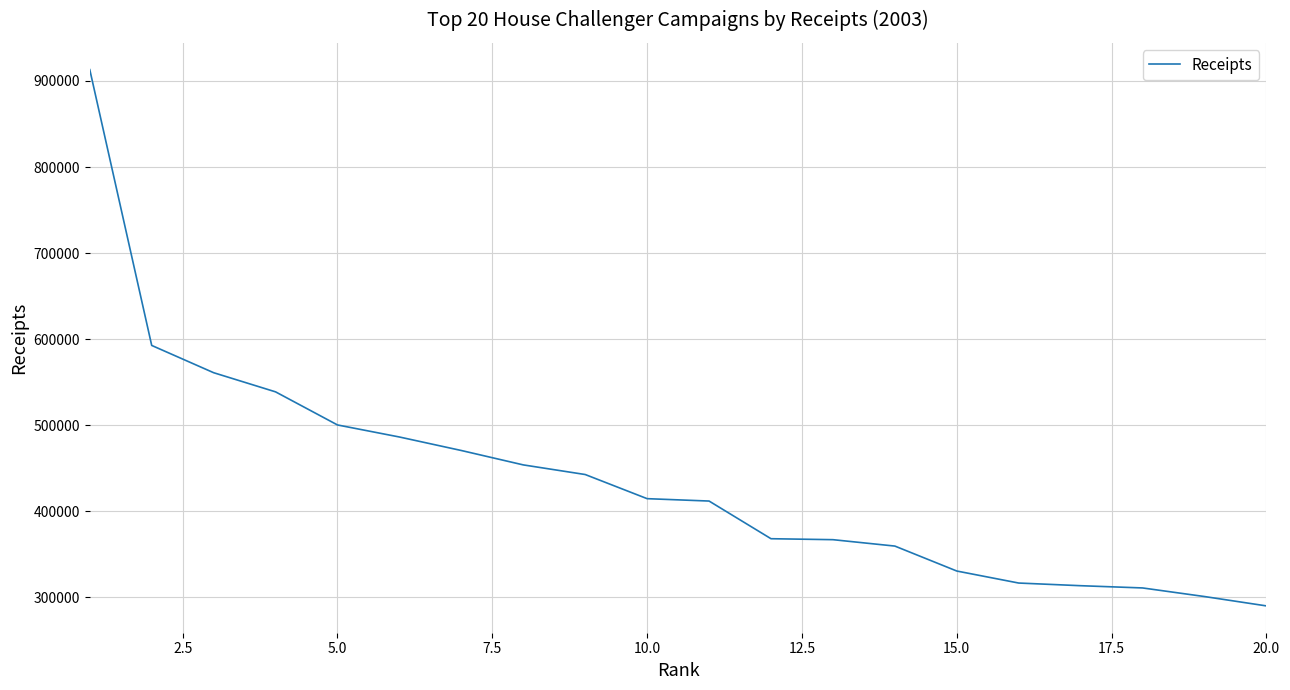

What is the minimum value shown in the chart?

290098.7